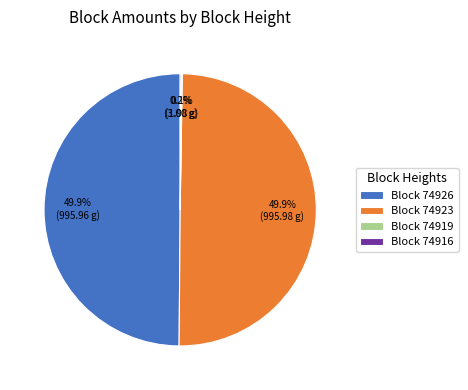

What portion of the pie excludes Block 74926?

50.1%